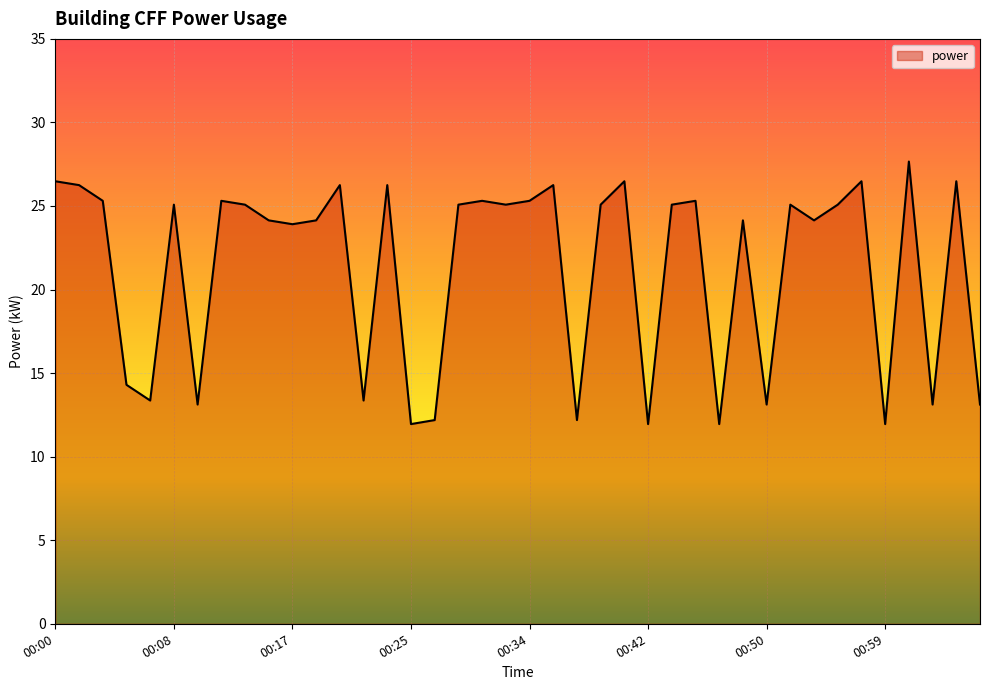

What is the maximum value shown in the chart?

27.7